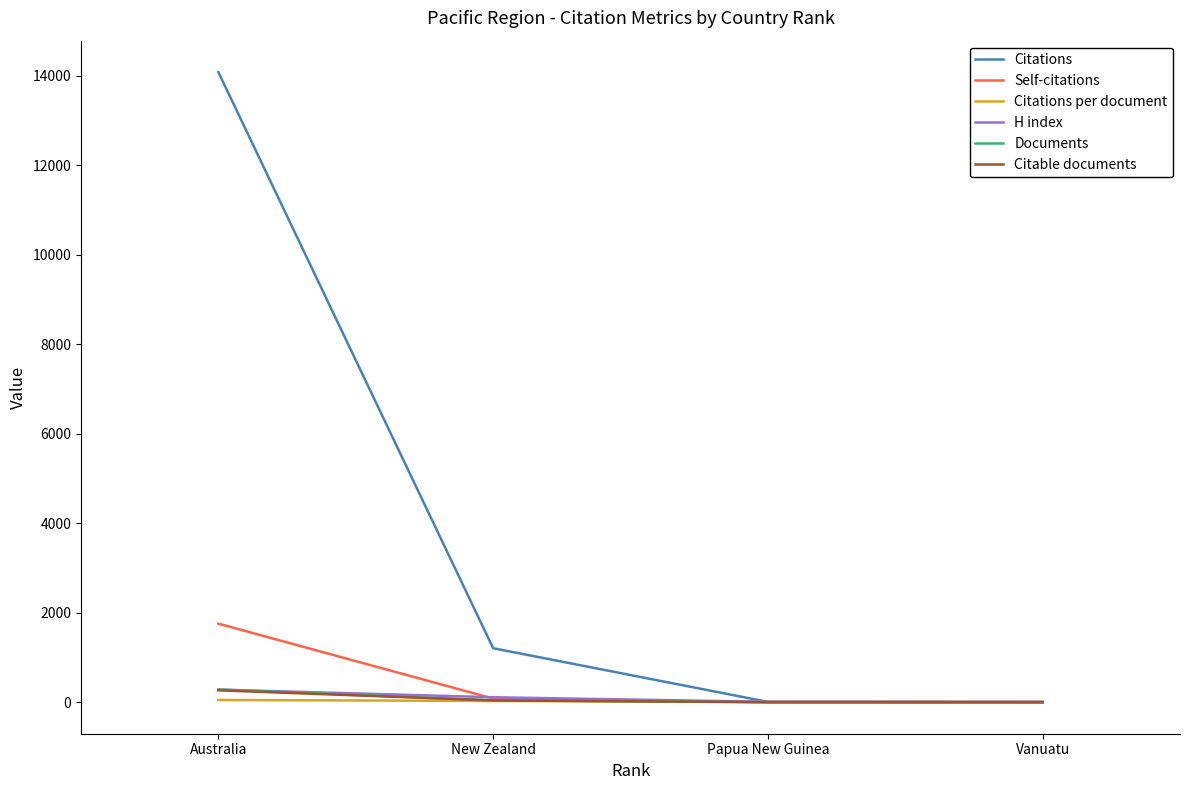

True or false: Citations has more than 1 interior local peaks.

False